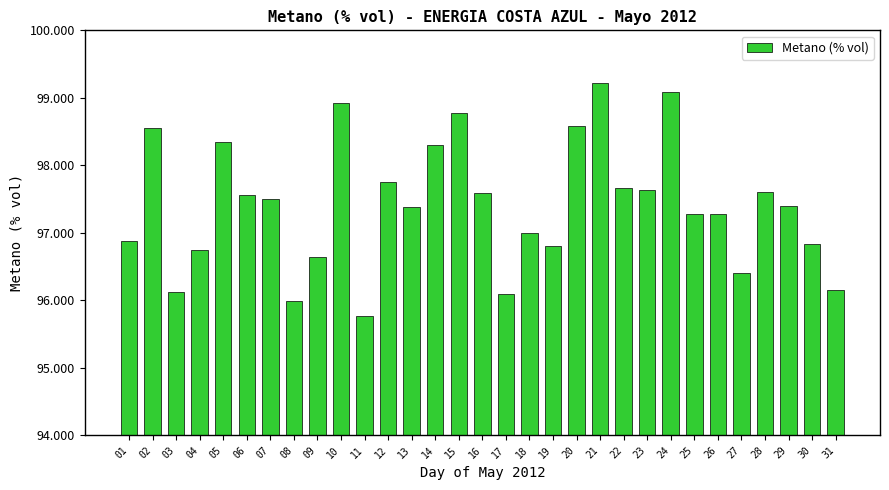

Reading right to left, what are all the values shown in this chart?

31=96.1	30=96.8	29=97.4	28=97.6	27=96.4	26=97.3	25=97.3	24=99.1	23=97.6	22=97.7	21=99.2	20=98.6	19=96.8	18=97.0	17=96.1	16=97.6	15=98.8	14=98.3	13=97.4	12=97.8	11=95.8	10=98.9	09=96.6	08=96.0	07=97.5	06=97.6	05=98.3	04=96.7	03=96.1	02=98.6	01=96.9